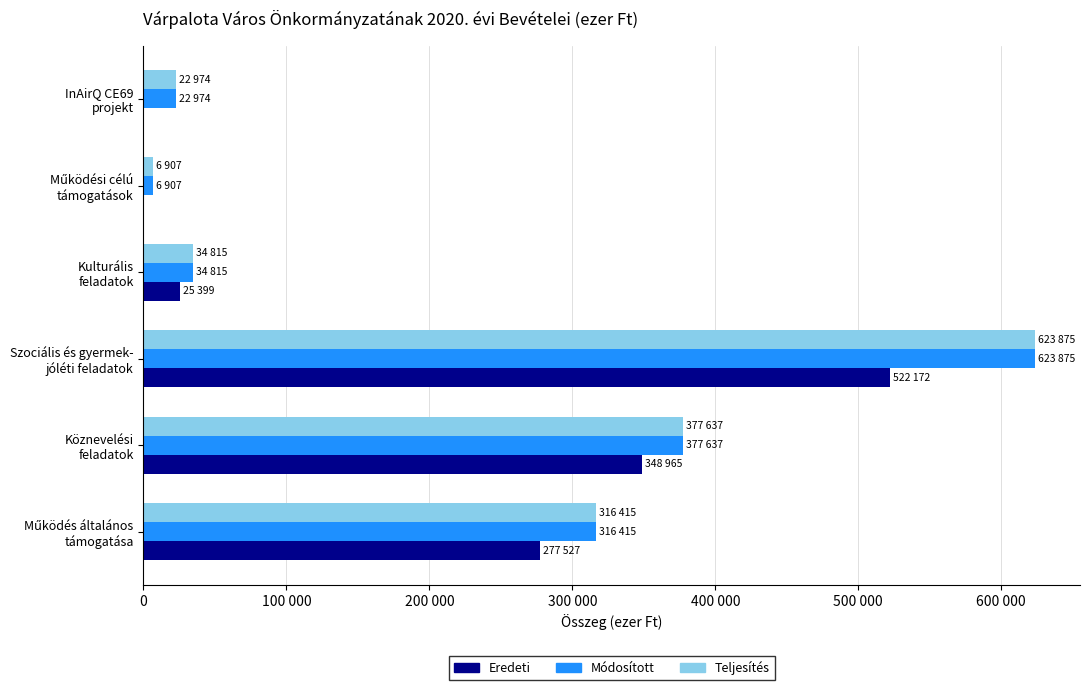

What are all the series names shown in the legend?

Eredeti, Módosított, Teljesítés